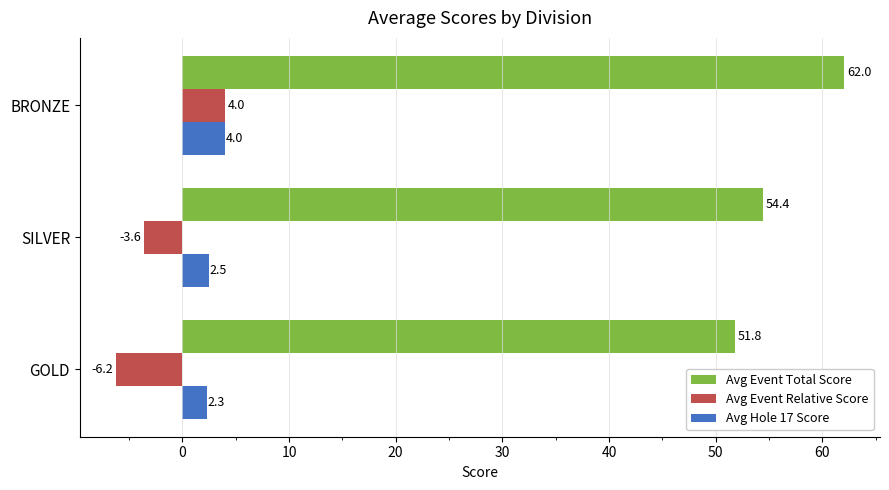

What is the sum of all Avg Event Relative Score values?

-5.8